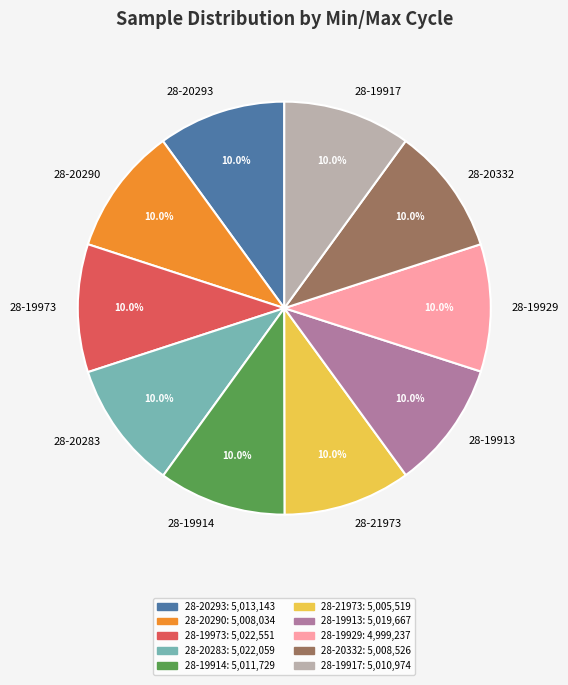

Is there any slice that represents more than half of the pie?

No